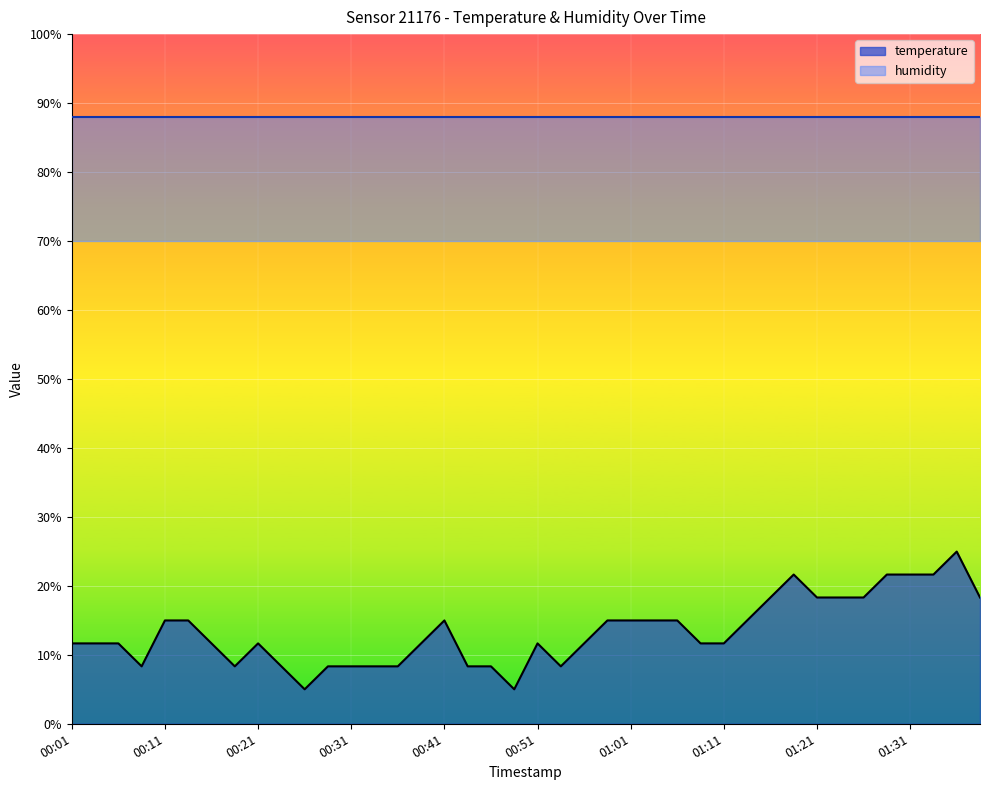

Count the number of categories in the chart.

40